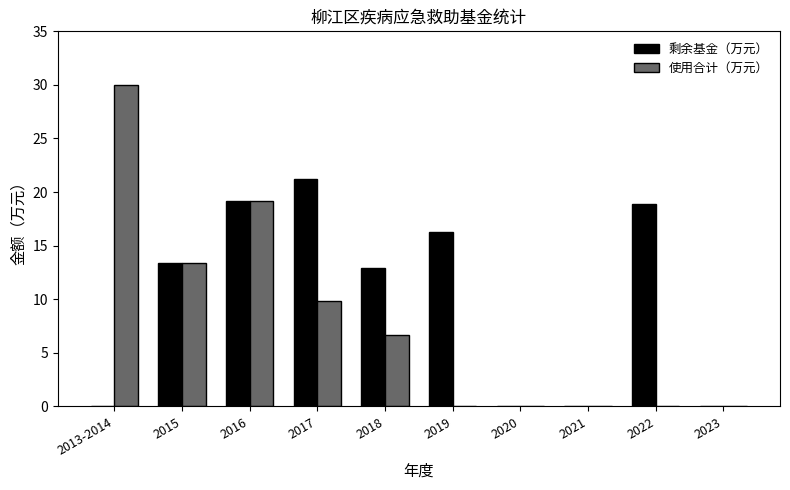

How many groups of bars are there?

10